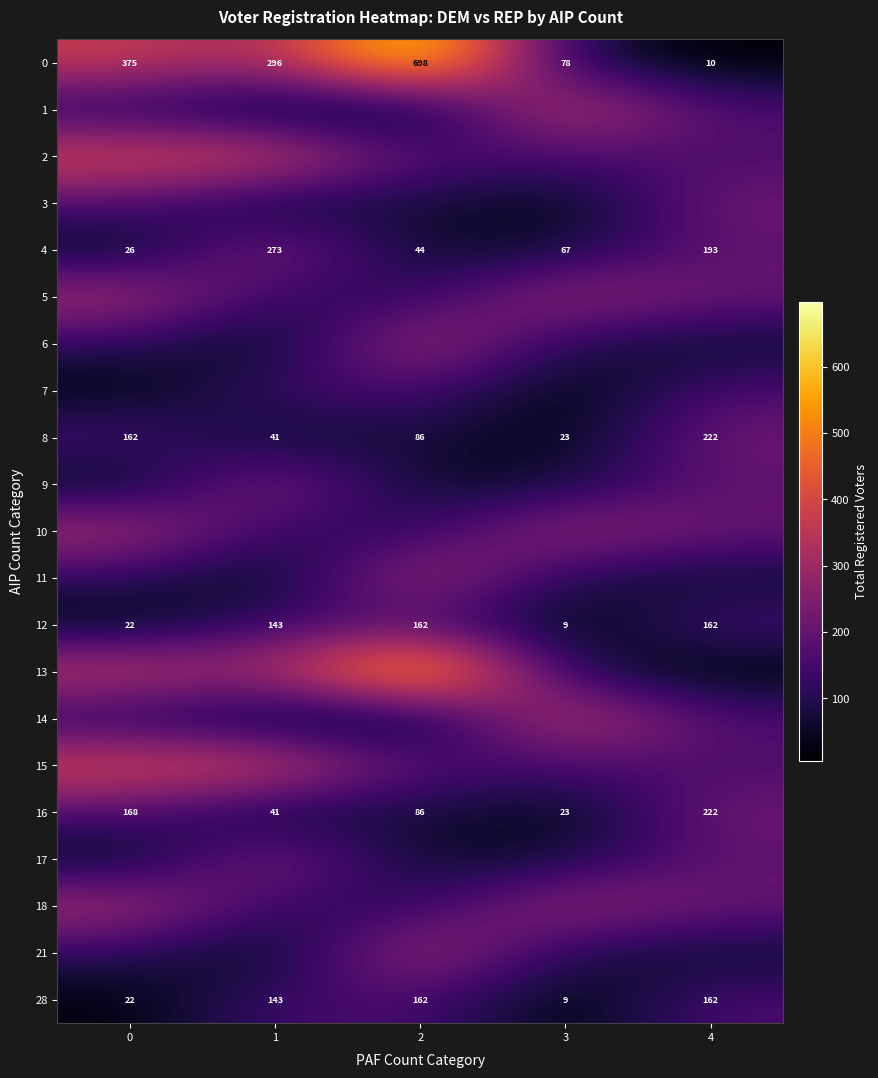

The row_17 series shows 47 at 0. True or false?

False